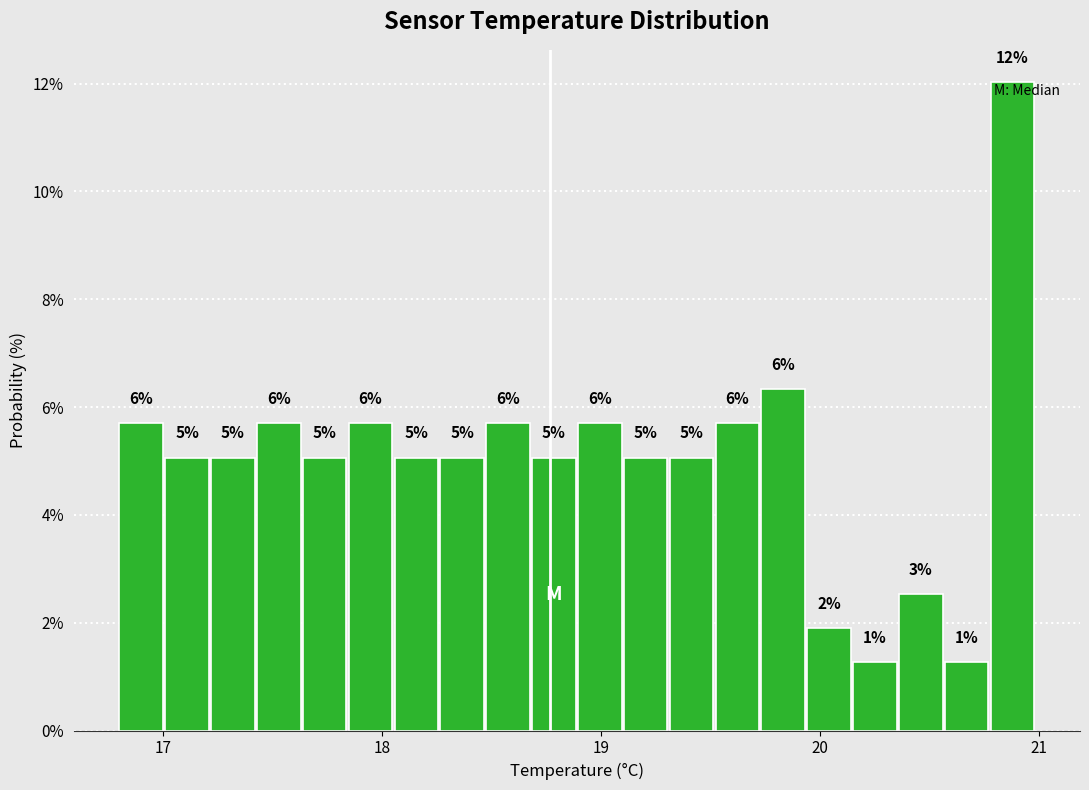

Read against the x-axis, roughly where is the centre of the tallest bar?

20.9